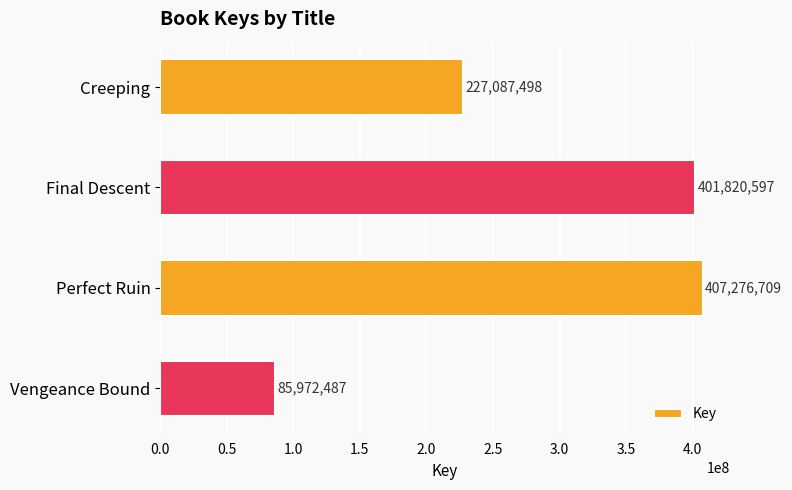

True or false: the data shows 401820597 at Final Descent.

True